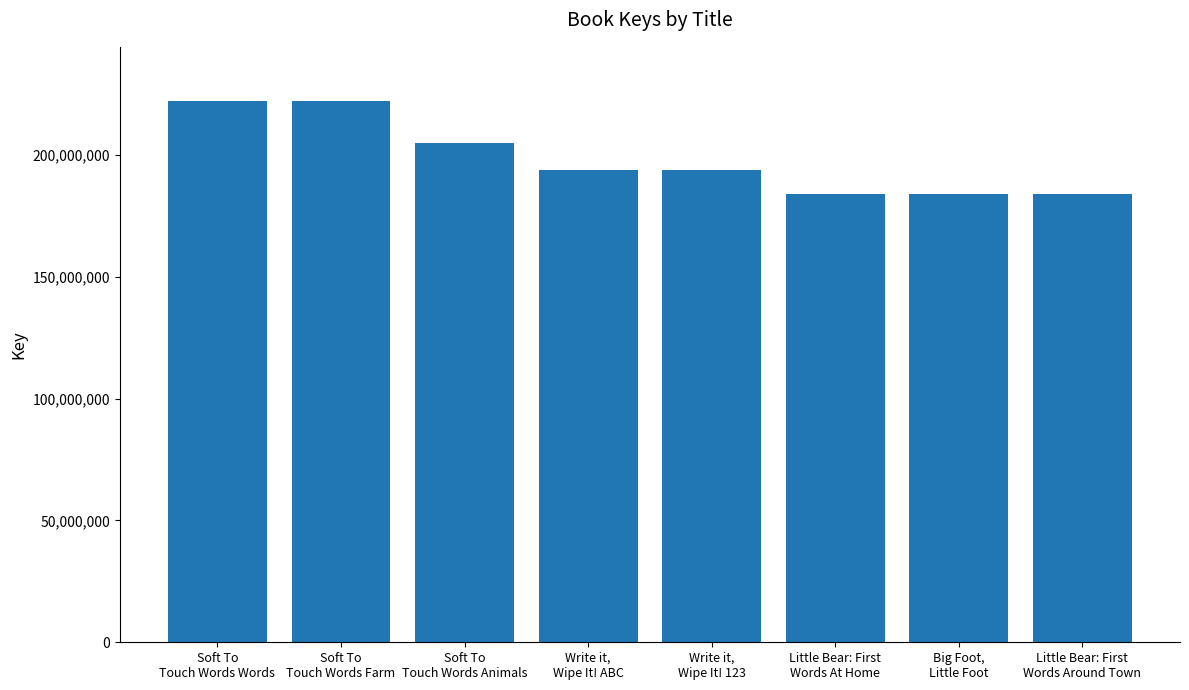

Where is the data nearest to the value 202969020?

Soft To
Touch Words Animals